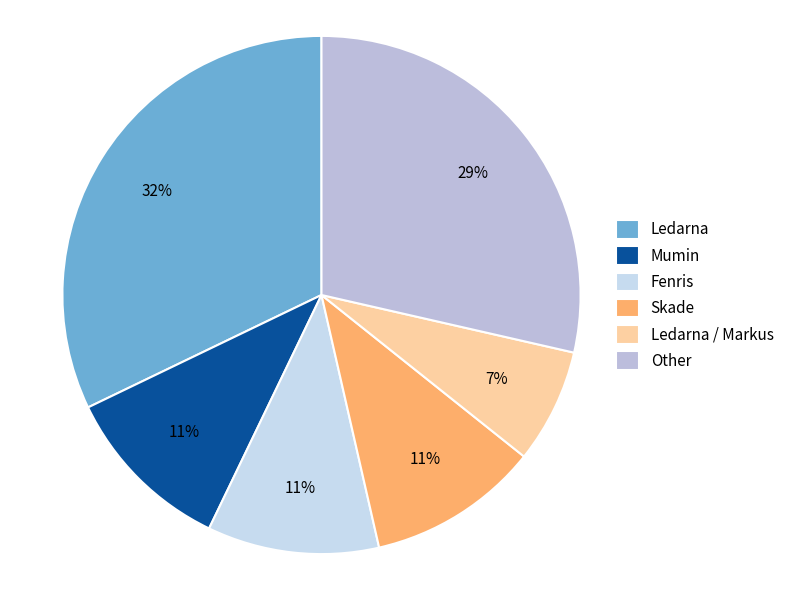

Approximately how many times larger is the value at Fenris compared to Ledarna / Markus?

1.5